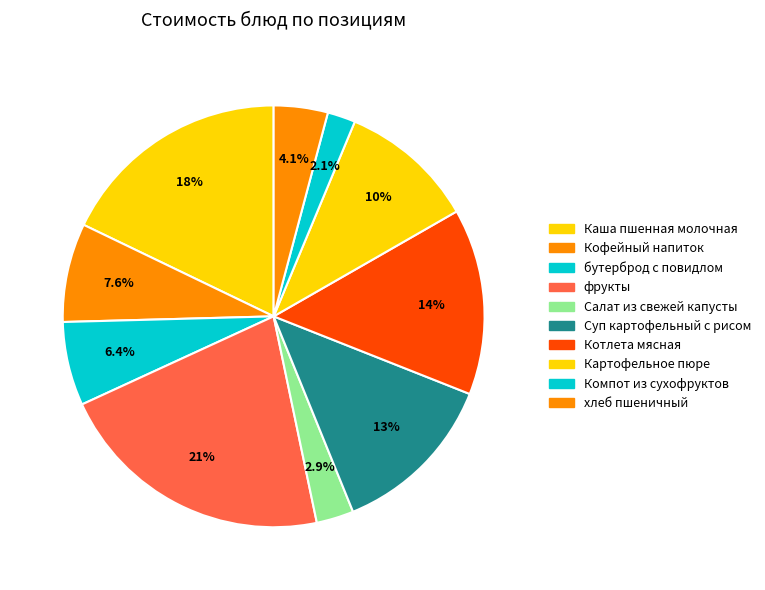

To the nearest percent, what is the difference between the Котлета мясная and Салат из свежей капусты slice percentages?

11%